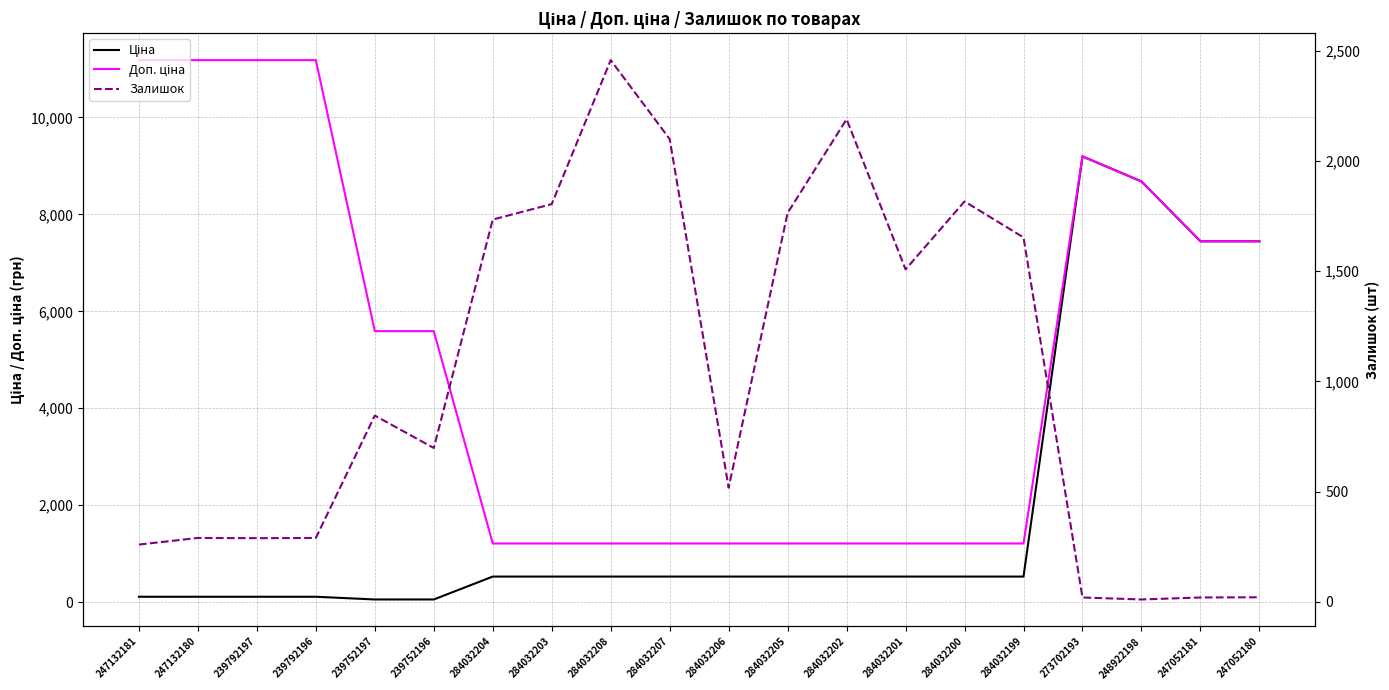

What is the difference between the maximum and minimum values in the Ціна series?

9140.4